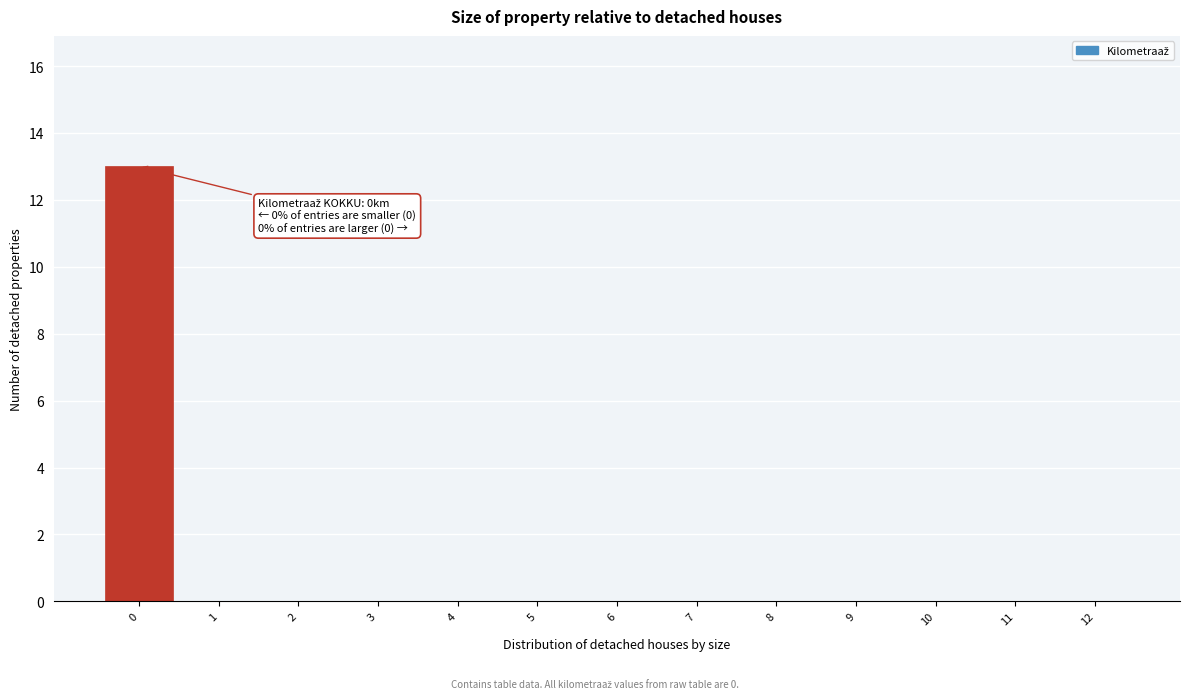

Reading right to left, transcribe all the data shown in this chart.

12=0	11=0	10=0	9=0	8=0	7=0	6=0	5=0	4=0	3=0	2=0	1=0	0=13